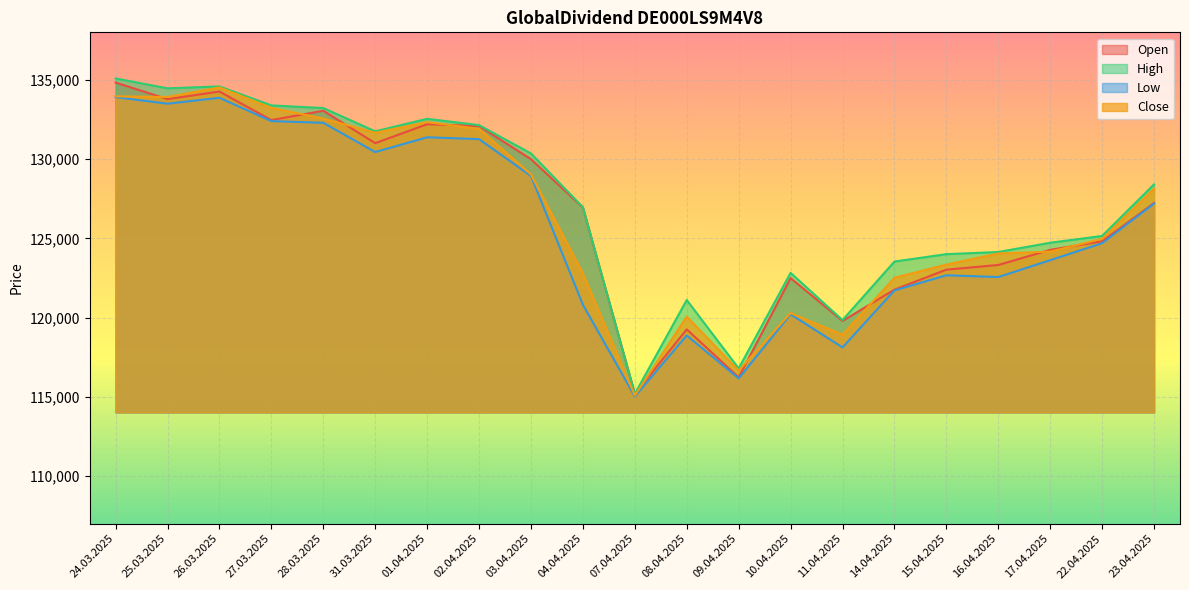

What is the minimum value shown in the chart?

115025